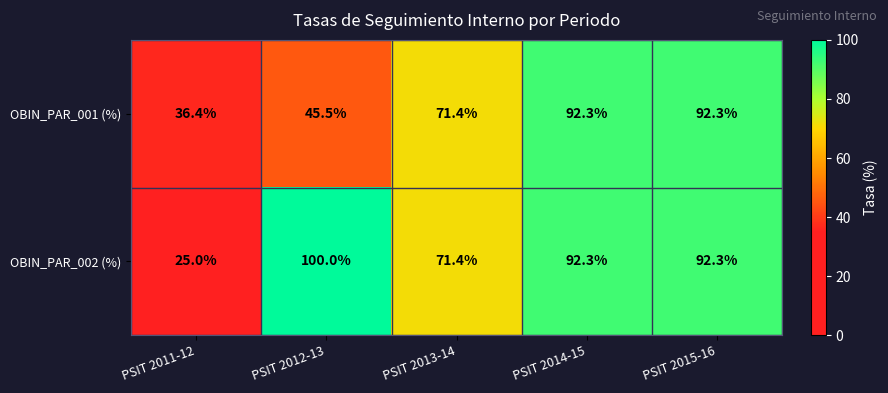

At which label is OBIN_PAR_001 (%) closest to 64?

PSIT 2013-14